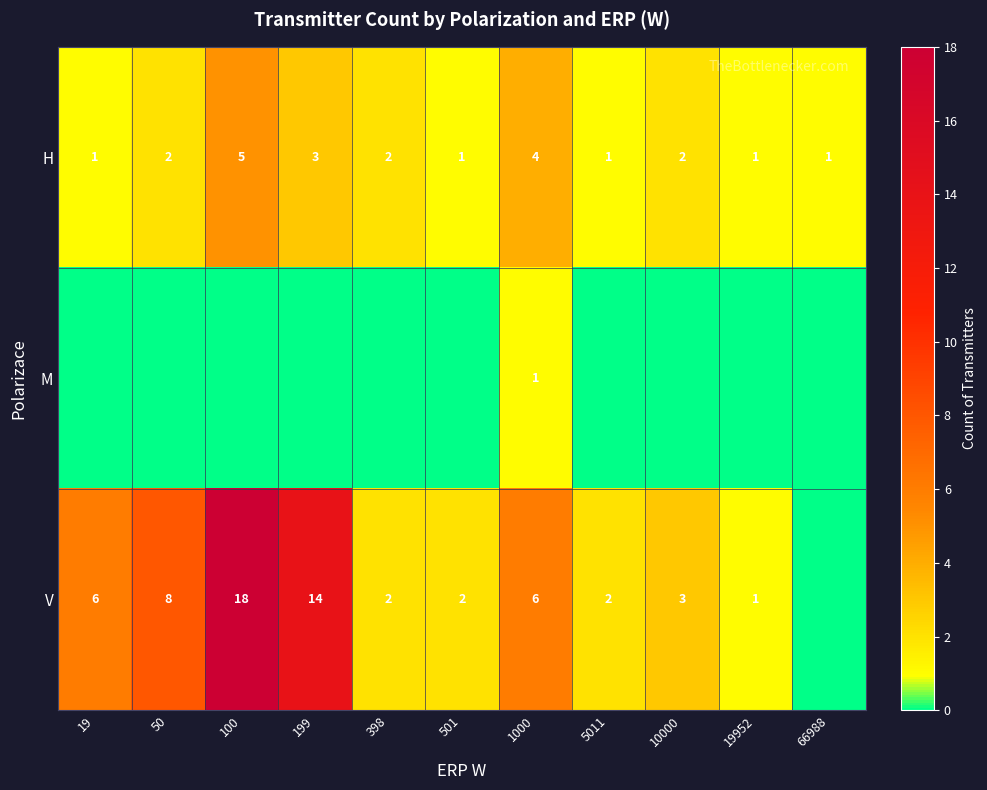

How many categories are shown in the chart?

11